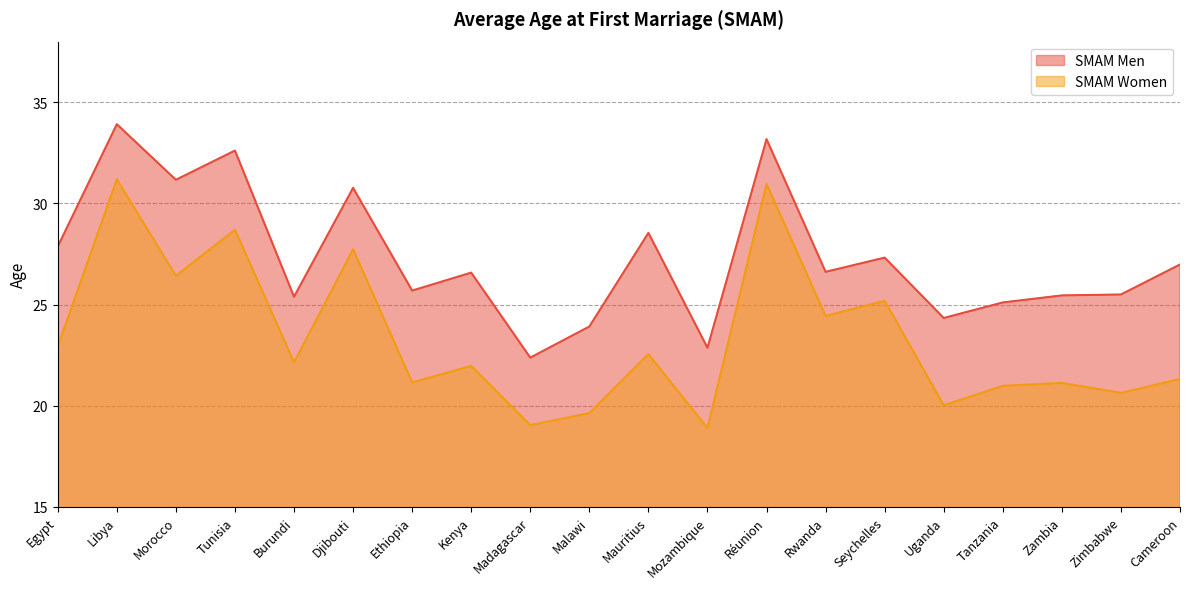

Reading right to left, what are all the values shown in this chart?

SMAM Men: Cameroon=27.0	Zimbabwe=25.5	Zambia=25.5	Tanzania=25.1	Uganda=24.3	Seychelles=27.3	Rwanda=26.6	Réunion=33.2	Mozambique=22.9	Mauritius=28.5	Malawi=23.9	Madagascar=22.4	Kenya=26.6	Ethiopia=25.7	Djibouti=30.8	Burundi=25.4	Tunisia=32.6	Morocco=31.2	Libya=33.9	Egypt=27.9
SMAM Women: Cameroon=21.3	Zimbabwe=20.6	Zambia=21.1	Tanzania=21.0	Uganda=20.0	Seychelles=25.2	Rwanda=24.4	Réunion=31.0	Mozambique=18.9	Mauritius=22.6	Malawi=19.6	Madagascar=19.0	Kenya=22.0	Ethiopia=21.2	Djibouti=27.7	Burundi=22.1	Tunisia=28.7	Morocco=26.4	Libya=31.2	Egypt=22.9